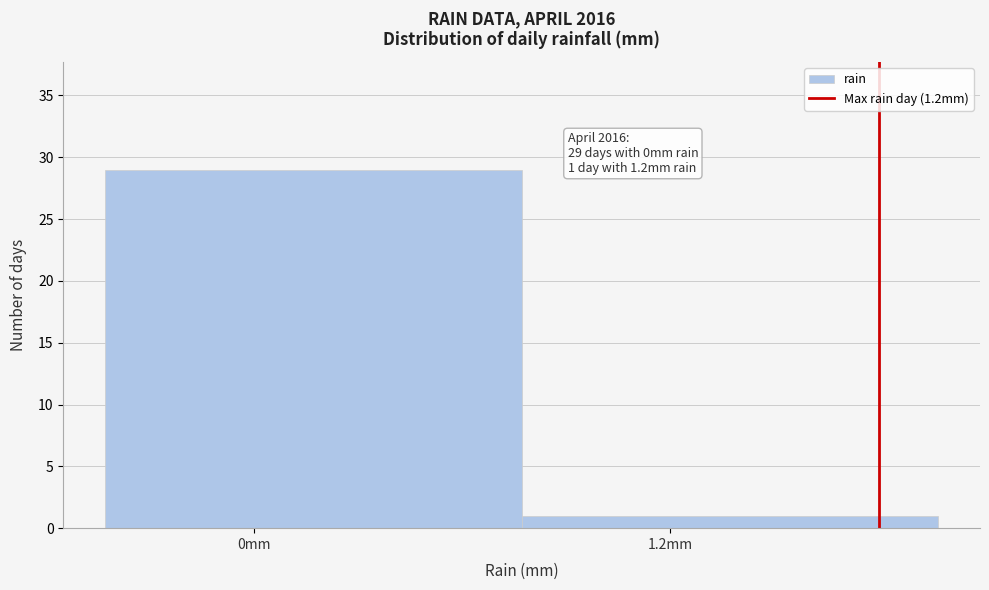

Reading left to right, extract all data points from this chart.

0mm=29	1.2mm=1